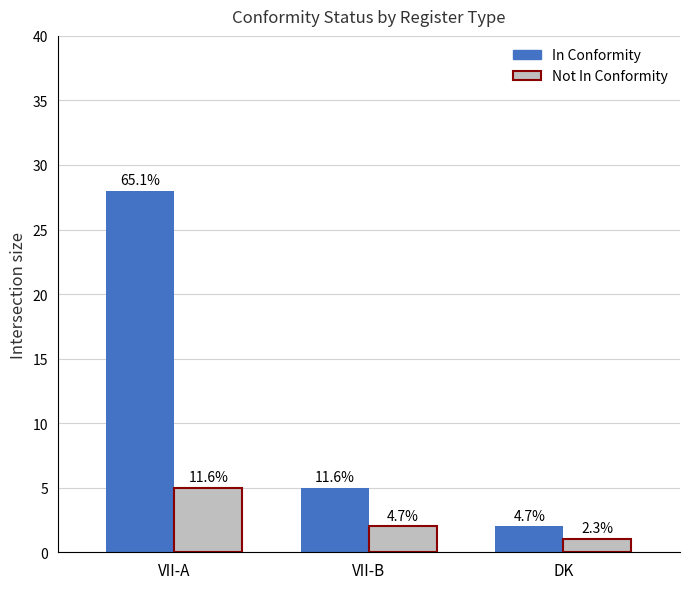

Does the chart contain any negative values?

No